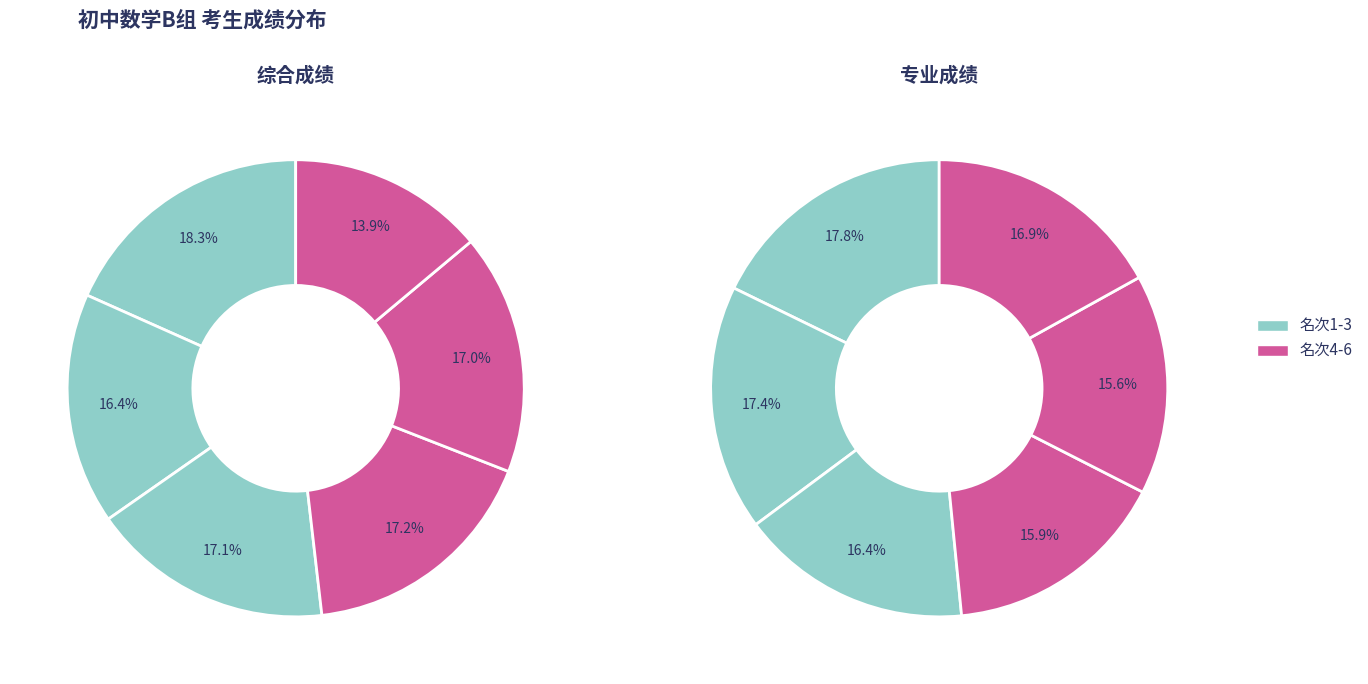

Is there any slice that represents more than half of the pie?

No